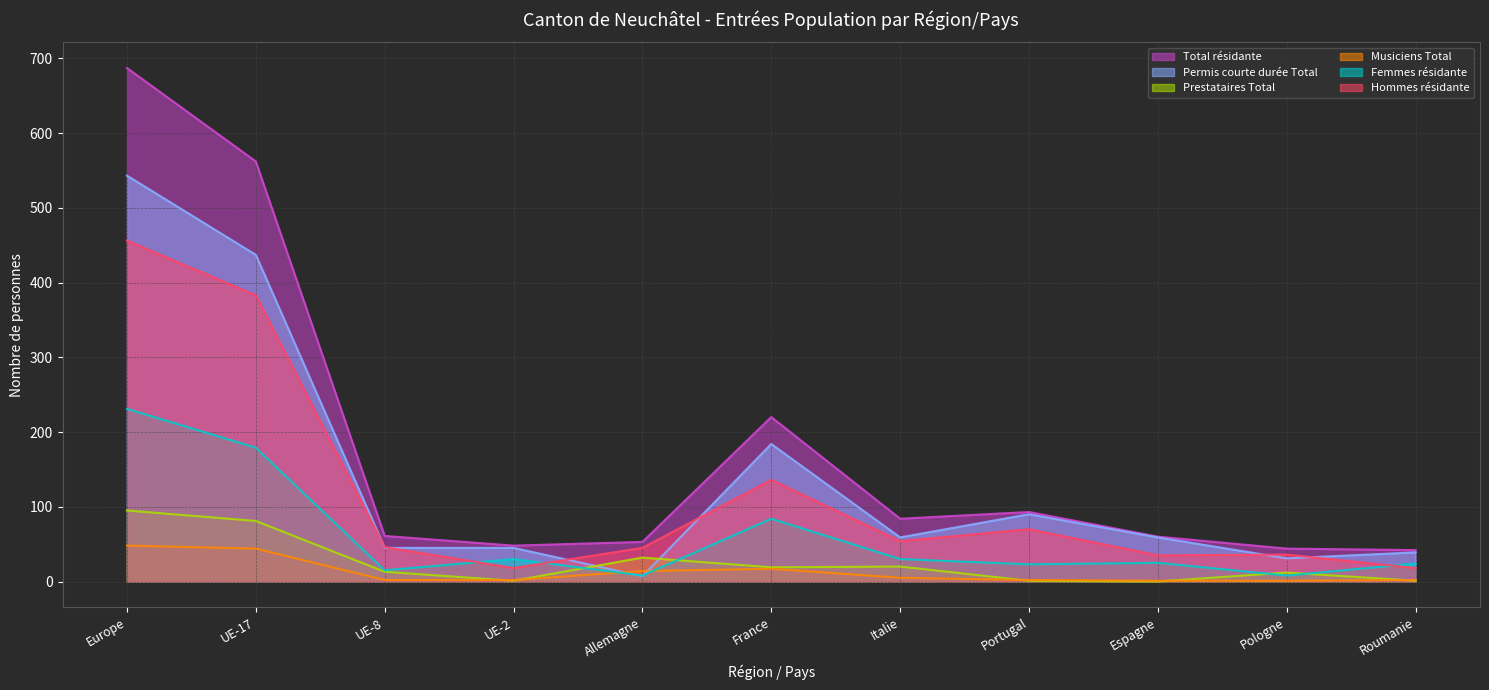

What are all the series names shown in the legend?

Total résidante, Permis courte durée Total, Prestataires Total, Musiciens Total, Femmes résidante, Hommes résidante